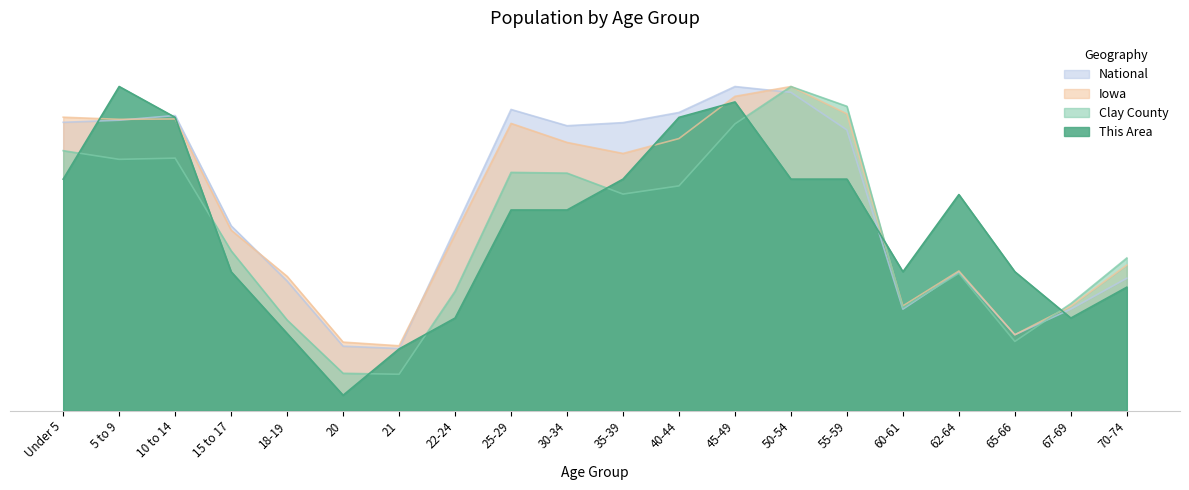

True or false: This Area has more than 0 points higher than both neighbors.

True